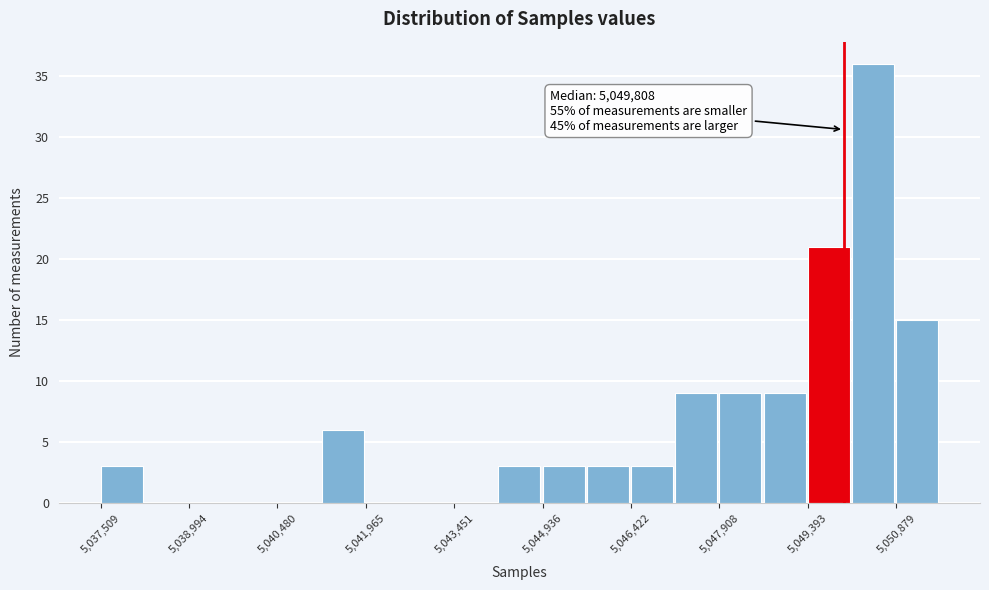

Around what value on the x-axis is the tallest bar? Give the approximate position of its centre, as read against the axis.

5050400